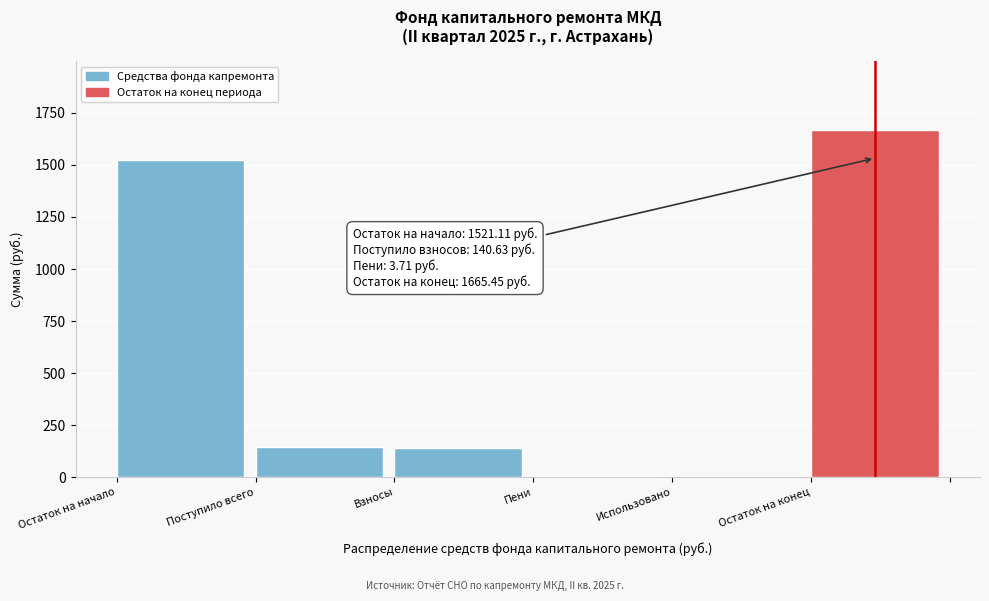

What is the change in value from Остаток на начало to Использовано?

-1521.1